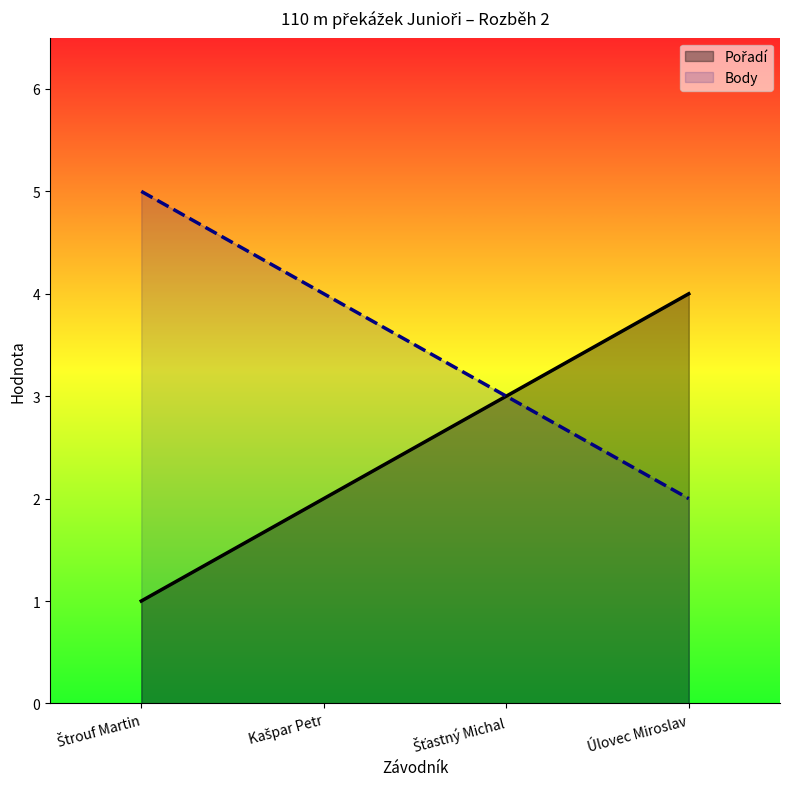

What is the minimum value for Pořadí?

1